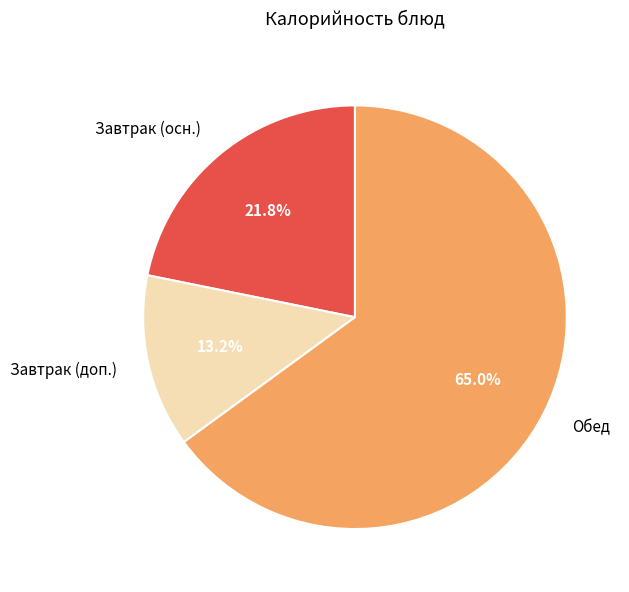

Do Завтрак (осн.) and Обед together represent more than half of the pie?

Yes